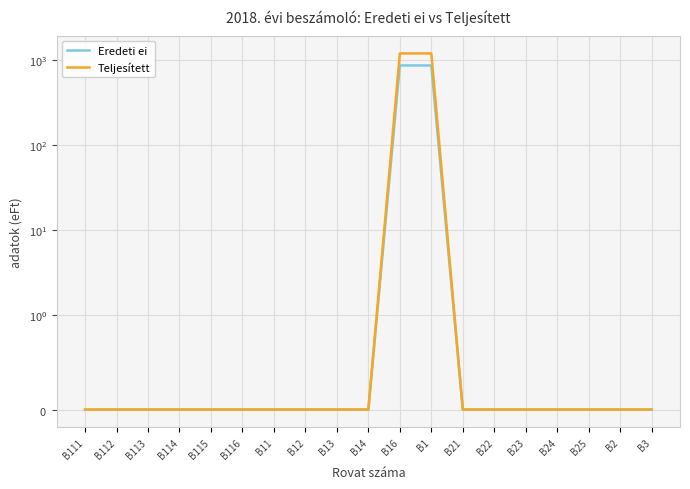

Which series changed the most between B113 and B12?

Eredeti ei